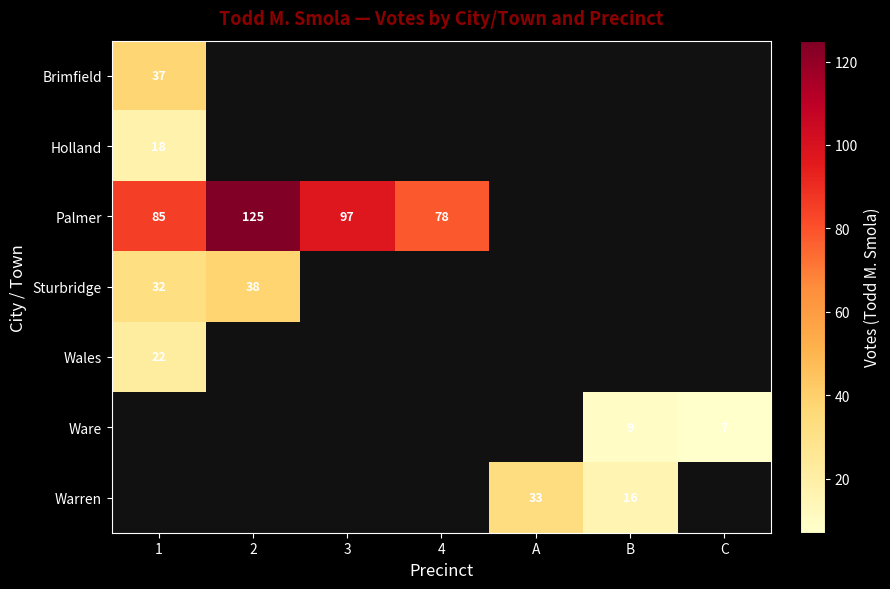

The Sturbridge series shows 55.6 at 2. True or false?

False